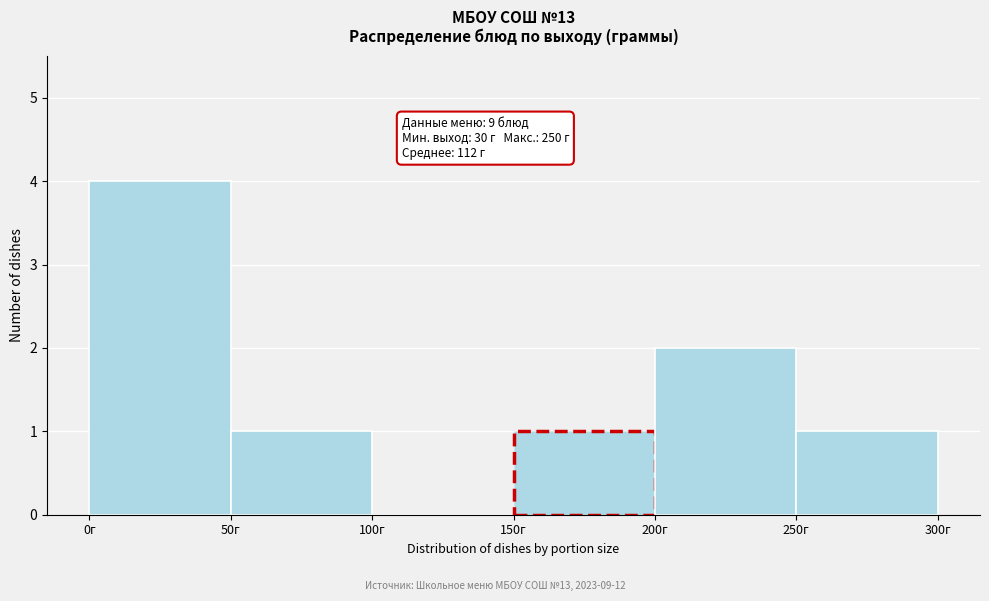

Over which range of the x-axis is the bar tallest?

0 to 50